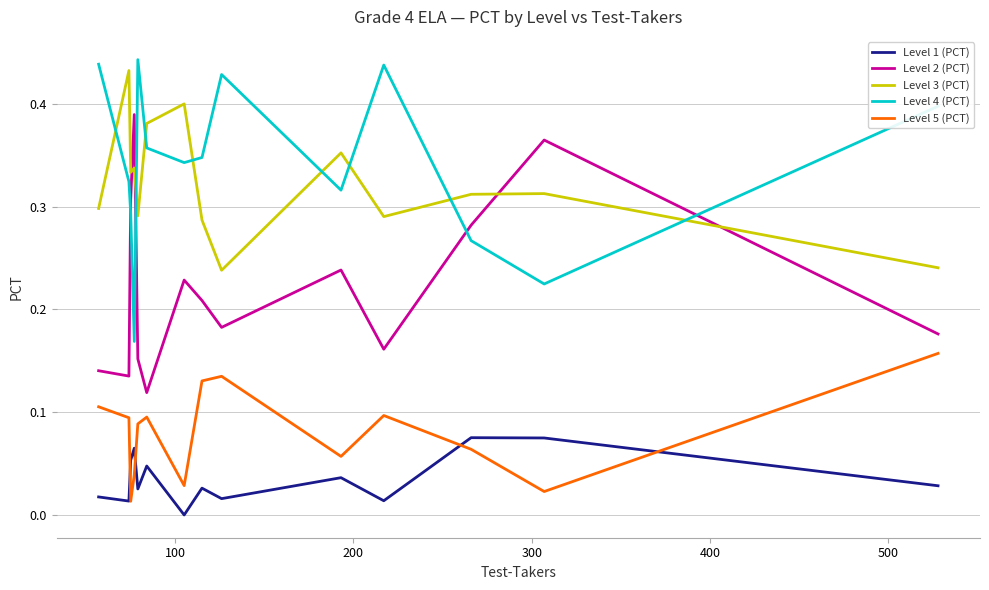

Which series ends up on top after the final intersection of Level 4 (PCT) and Level 3 (PCT)?

Level 4 (PCT)